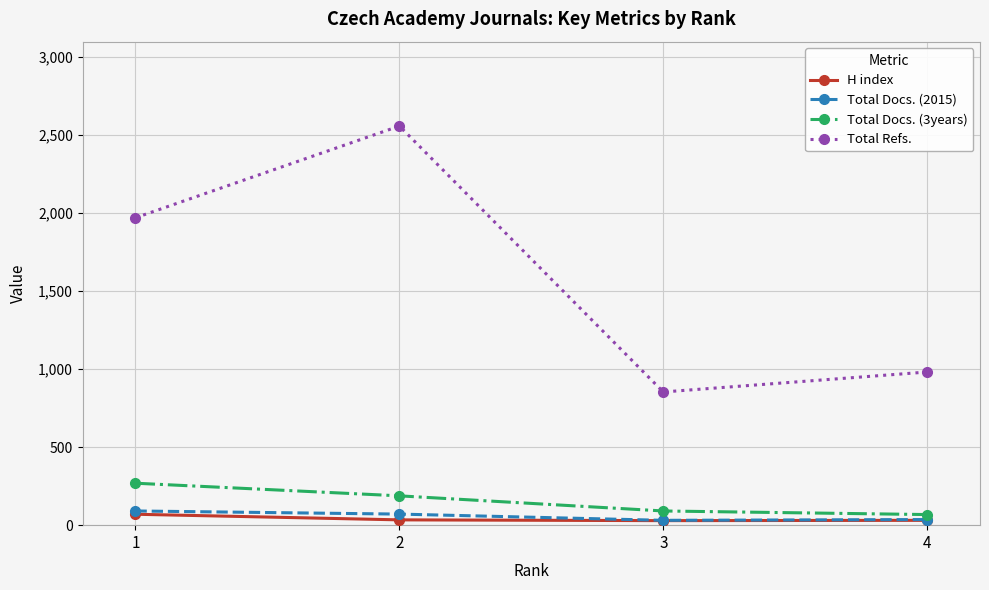

Which series has the largest range (max minus min)?

Total Refs.